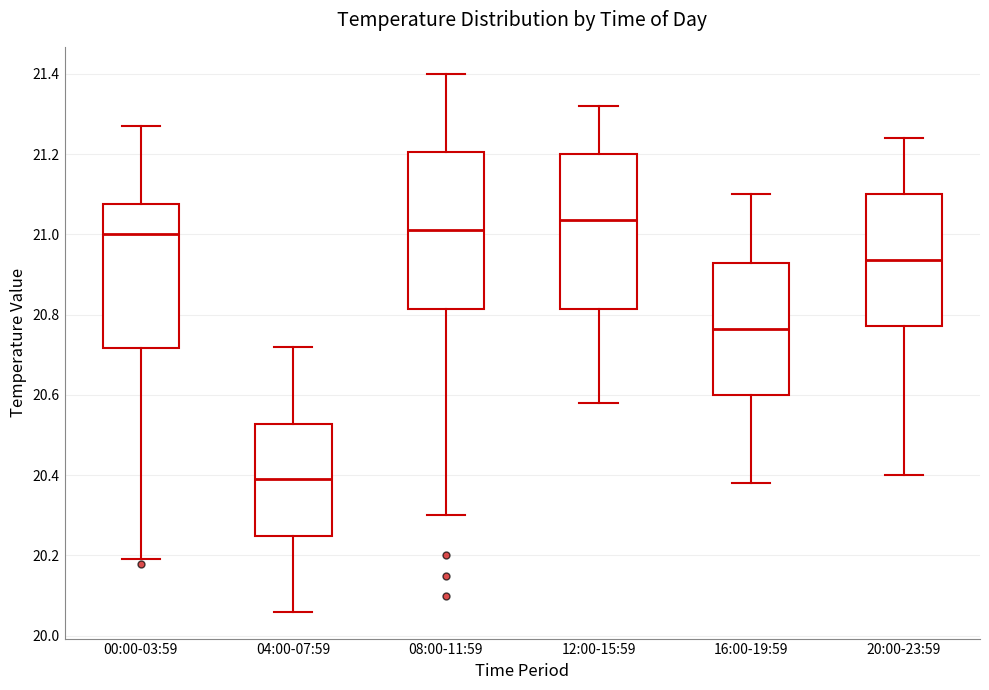

Which box's median line is the lowest?

04:00-07:59